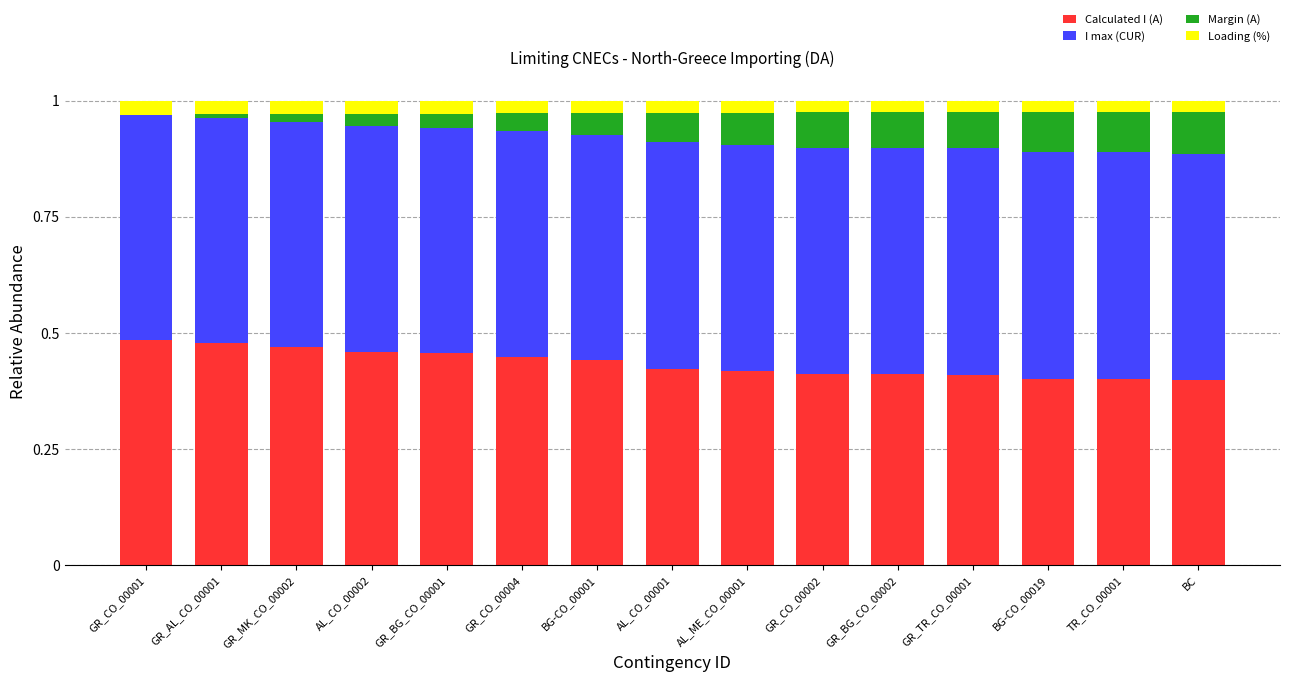

The value of Loading (%) at BG-CO_00019 is 0.0. True or false?

True